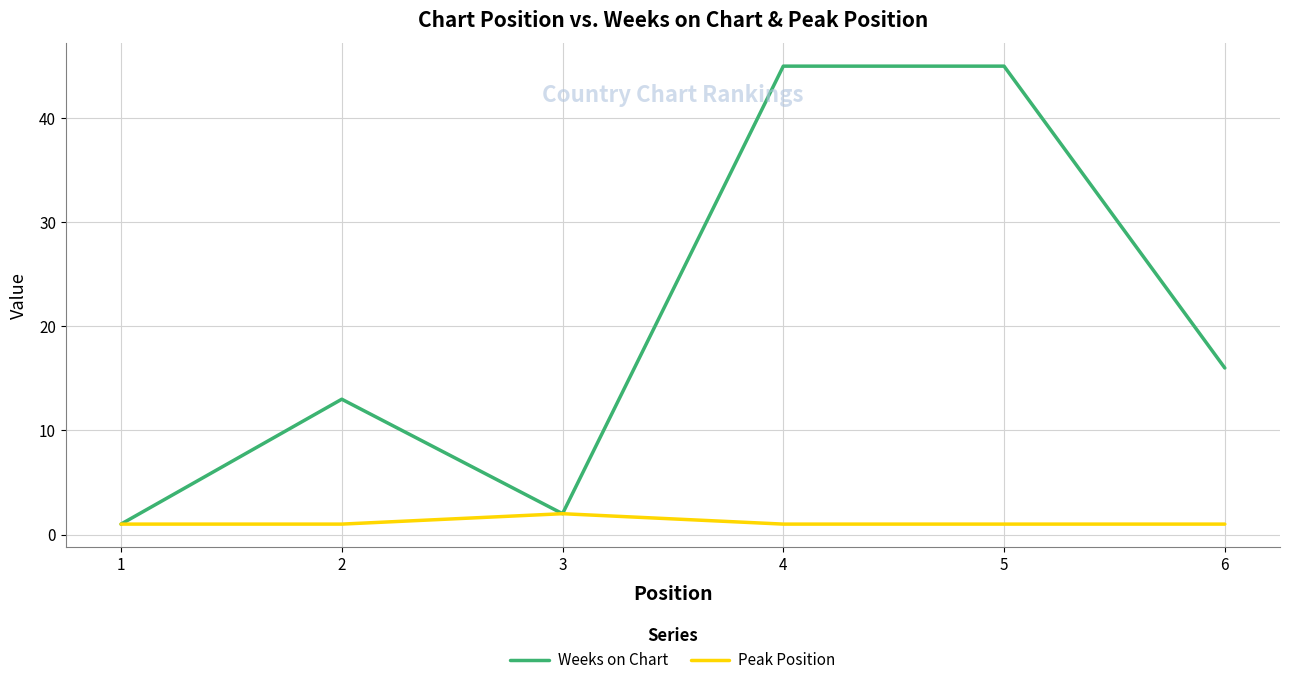

List the series in order of their overall mean, highest first.

Weeks on Chart, Peak Position